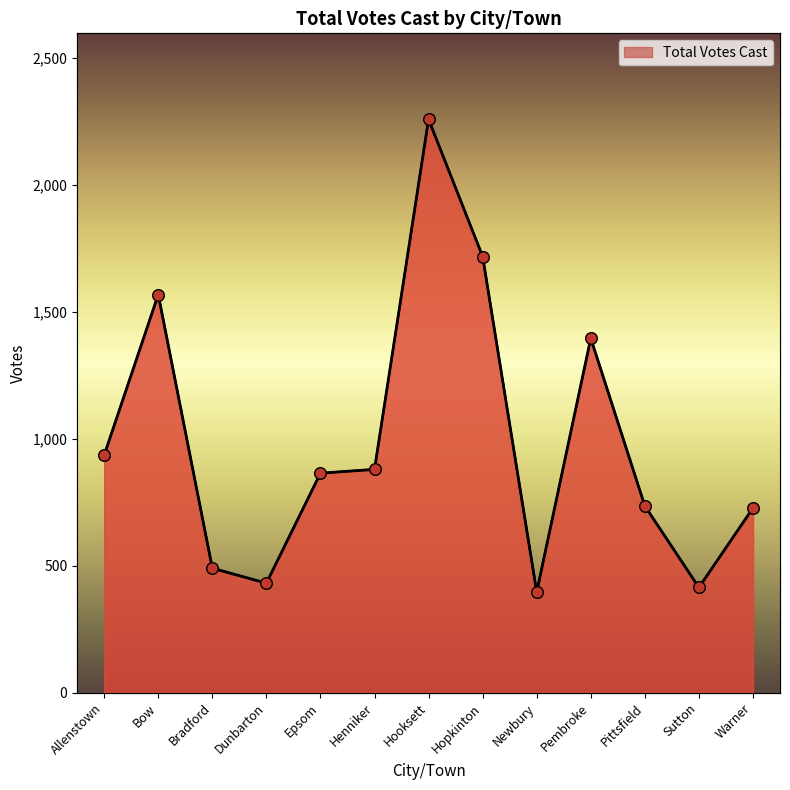

What is the ratio of the value at Warner to the value at Pembroke?

0.5